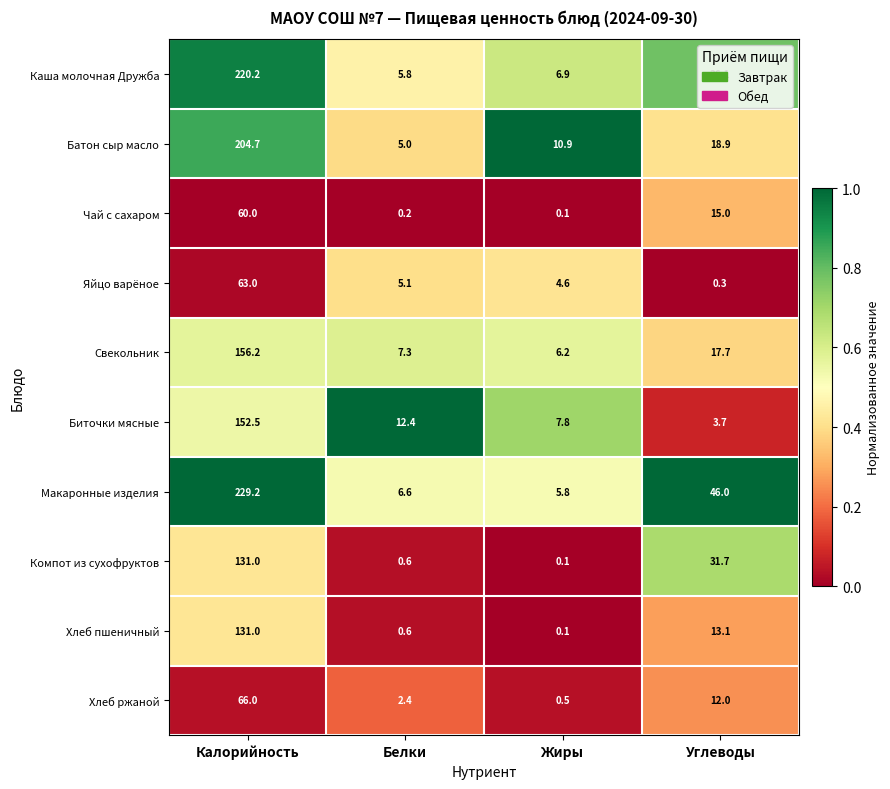

Which label corresponds to the smallest value in the chart?

Жиры